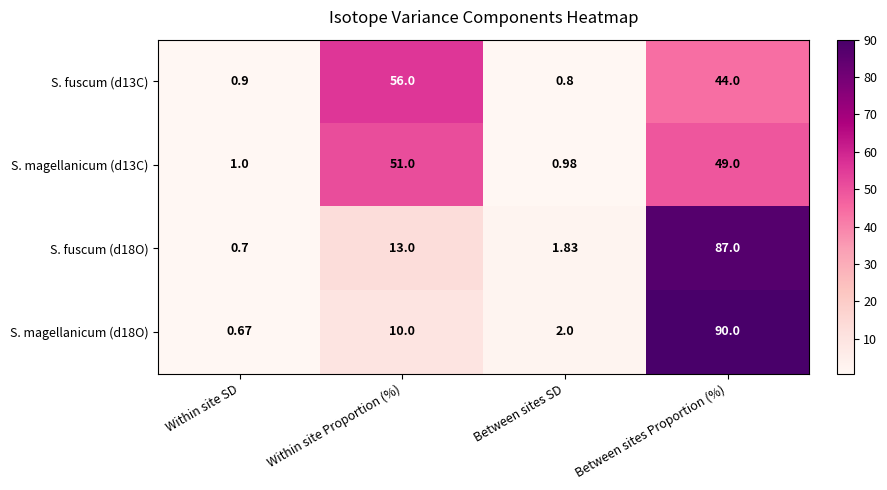

At which category is the sum across all series the highest?

Between sites Proportion (%)